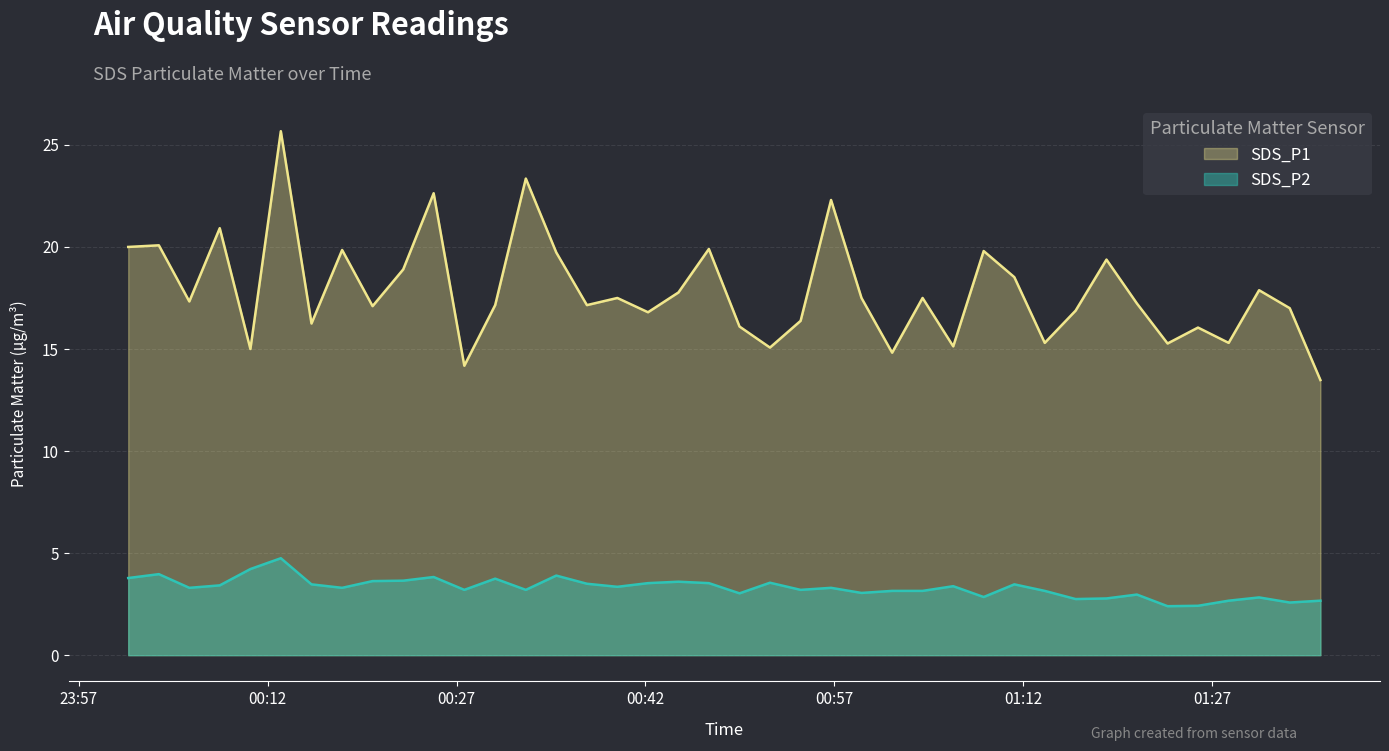

What value does the SDS_P1 series have at 2023/03/04 01:08:51?

19.8